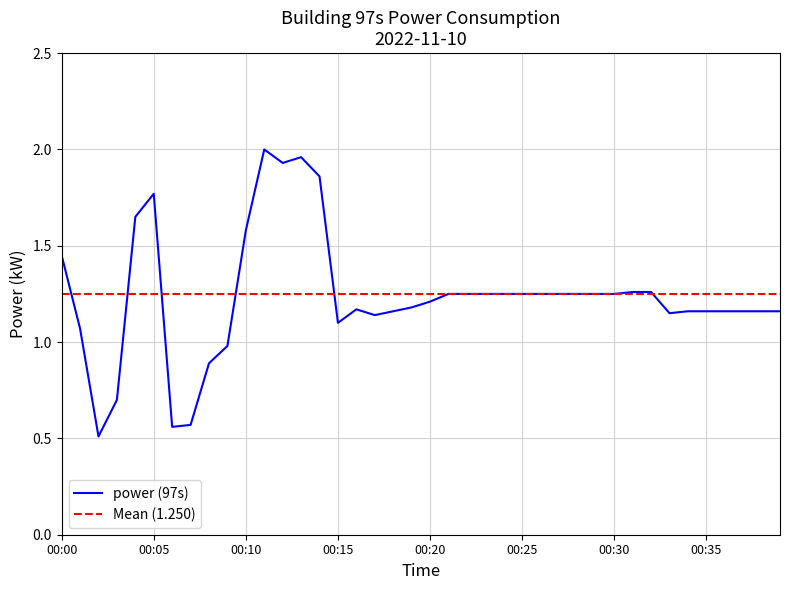

Which has a higher value, 00:06 or 00:18?

00:18